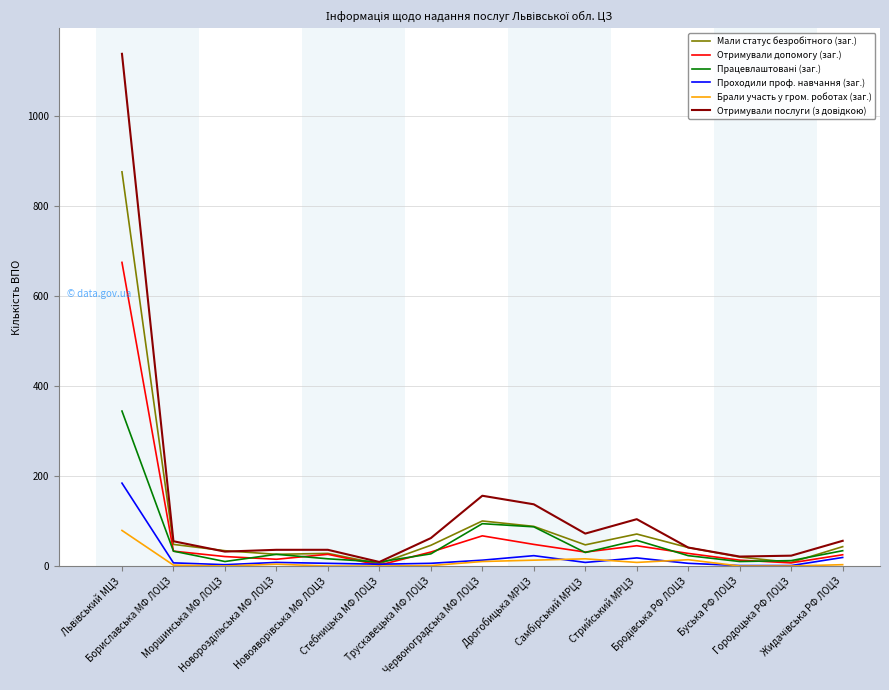

Reading left to right, what are all the values shown in this chart?

Мали статус безробітного (заг.): Львівський МЦЗ=875	Бориславська МФ ЛОЦЗ=48	Моршинська МФ ЛОЦЗ=34	Новороздільська МФ ЛОЦЗ=26	Новояворівська МФ ЛОЦЗ=28	Стебницька МФ ЛОЦЗ=5	Трускавецька МФ ЛОЦЗ=46	Червоноградська МФ ЛОЦЗ=100	Дрогобицька МРЦЗ=88	Самбірський МРЦЗ=47	Стрийський МРЦЗ=71	Бродівська РФ ЛОЦЗ=41	Буська РФ ЛОЦЗ=20	Городоцька РФ ЛОЦЗ=8	Жидачівська РФ ЛОЦЗ=43
Отримували допомогу (заг.): Львівський МЦЗ=674	Бориславська МФ ЛОЦЗ=33	Моршинська МФ ЛОЦЗ=21	Новороздільська МФ ЛОЦЗ=15	Новояворівська МФ ЛОЦЗ=26	Стебницька МФ ЛОЦЗ=2	Трускавецька МФ ЛОЦЗ=31	Червоноградська МФ ЛОЦЗ=67	Дрогобицька МРЦЗ=48	Самбірський МРЦЗ=31	Стрийський МРЦЗ=45	Бродівська РФ ЛОЦЗ=28	Буська РФ ЛОЦЗ=13	Городоцька РФ ЛОЦЗ=7	Жидачівська РФ ЛОЦЗ=25
Працевлаштовані (заг.): Львівський МЦЗ=344	Бориславська МФ ЛОЦЗ=33	Моршинська МФ ЛОЦЗ=10	Новороздільська МФ ЛОЦЗ=26	Новояворівська МФ ЛОЦЗ=16	Стебницька МФ ЛОЦЗ=9	Трускавецька МФ ЛОЦЗ=27	Червоноградська МФ ЛОЦЗ=94	Дрогобицька МРЦЗ=87	Самбірський МРЦЗ=30	Стрийський МРЦЗ=57	Бродівська РФ ЛОЦЗ=23	Буська РФ ЛОЦЗ=10	Городоцька РФ ЛОЦЗ=12	Жидачівська РФ ЛОЦЗ=34
Проходили проф. навчання (заг.): Львівський МЦЗ=184	Бориславська МФ ЛОЦЗ=7	Моршинська МФ ЛОЦЗ=3	Новороздільська МФ ЛОЦЗ=8	Новояворівська МФ ЛОЦЗ=6	Стебницька МФ ЛОЦЗ=4	Трускавецька МФ ЛОЦЗ=6	Червоноградська МФ ЛОЦЗ=13	Дрогобицька МРЦЗ=23	Самбірський МРЦЗ=8	Стрийський МРЦЗ=18	Бродівська РФ ЛОЦЗ=6	Буська РФ ЛОЦЗ=1	Городоцька РФ ЛОЦЗ=1	Жидачівська РФ ЛОЦЗ=19
Брали участь у гром. роботах (заг.): Львівський МЦЗ=79	Бориславська МФ ЛОЦЗ=2	Моршинська МФ ЛОЦЗ=0	Новороздільська МФ ЛОЦЗ=4	Новояворівська МФ ЛОЦЗ=0	Стебницька МФ ЛОЦЗ=0	Трускавецька МФ ЛОЦЗ=1	Червоноградська МФ ЛОЦЗ=10	Дрогобицька МРЦЗ=13	Самбірський МРЦЗ=16	Стрийський МРЦЗ=8	Бродівська РФ ЛОЦЗ=14	Буська РФ ЛОЦЗ=0	Городоцька РФ ЛОЦЗ=0	Жидачівська РФ ЛОЦЗ=3
Отримували послуги (з довідкою): Львівський МЦЗ=1137	Бориславська МФ ЛОЦЗ=55	Моршинська МФ ЛОЦЗ=32	Новороздільська МФ ЛОЦЗ=36	Новояворівська МФ ЛОЦЗ=36	Стебницька МФ ЛОЦЗ=9	Трускавецька МФ ЛОЦЗ=62	Червоноградська МФ ЛОЦЗ=156	Дрогобицька МРЦЗ=137	Самбірський МРЦЗ=72	Стрийський МРЦЗ=104	Бродівська РФ ЛОЦЗ=41	Буська РФ ЛОЦЗ=21	Городоцька РФ ЛОЦЗ=23	Жидачівська РФ ЛОЦЗ=56